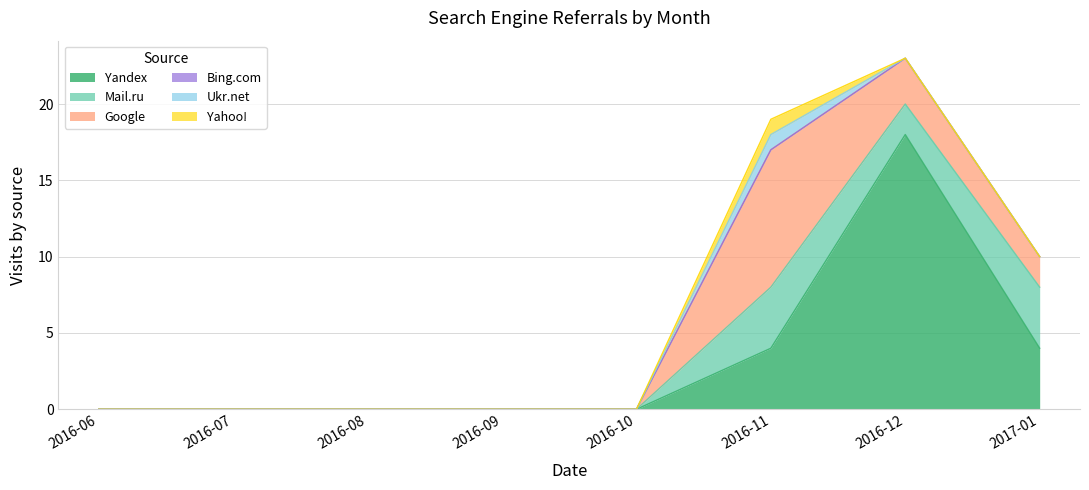

Reading left to right, what are all the values shown in this chart?

Yandex: 0	0	0	0	0	4	18	4
Mail.ru: 0	0	0	0	0	4	2	4
Google: 0	0	0	0	0	9	3	2
Bing.com: 0	0	0	0	0	0	0	0
Ukr.net: 0	0	0	0	0	1	0	0
Yahoo!: 0	0	0	0	0	1	0	0